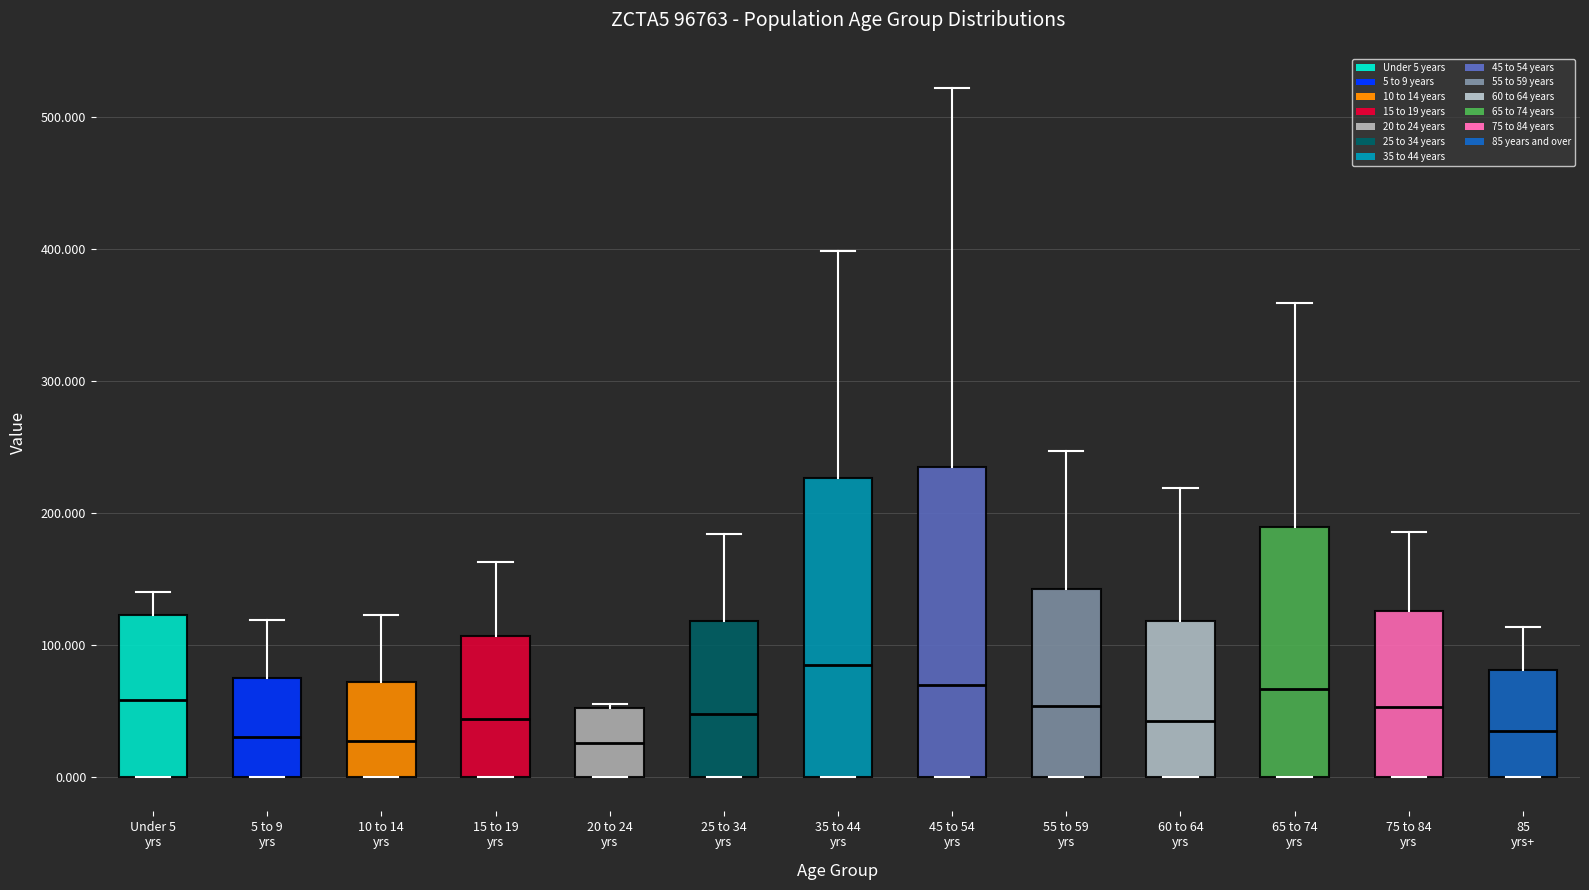

Which box has the highest median line?

35 to 44 yrs